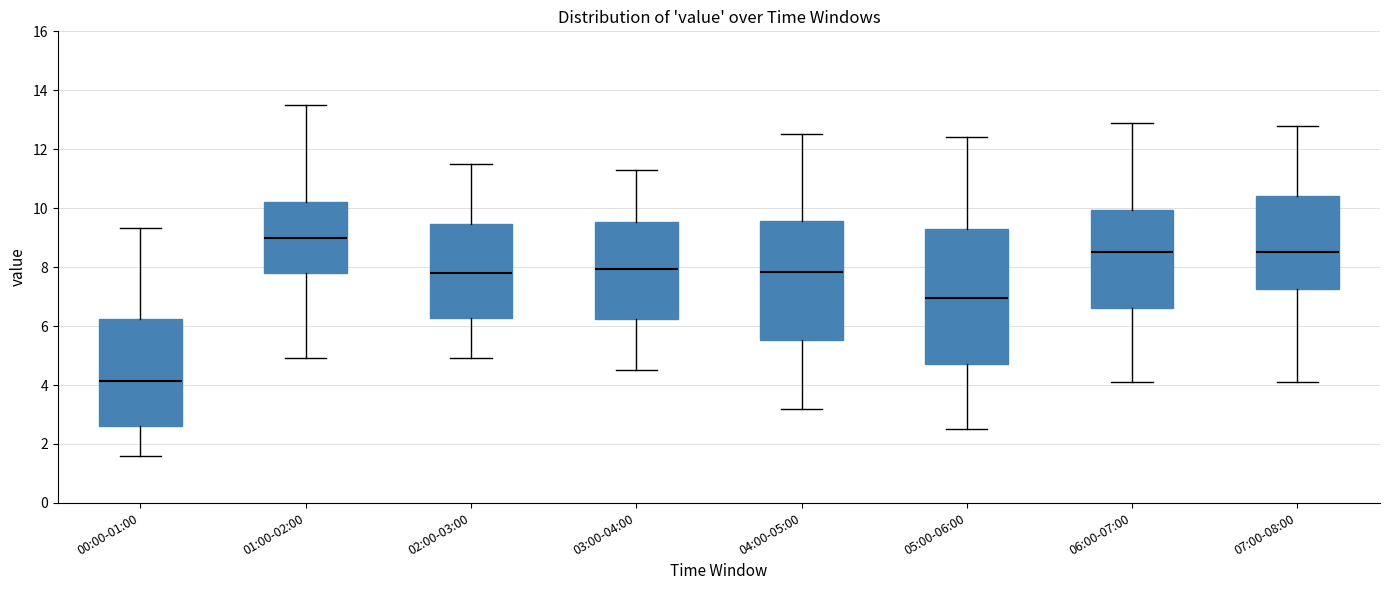

Which box has the lowest median line?

00:00-01:00